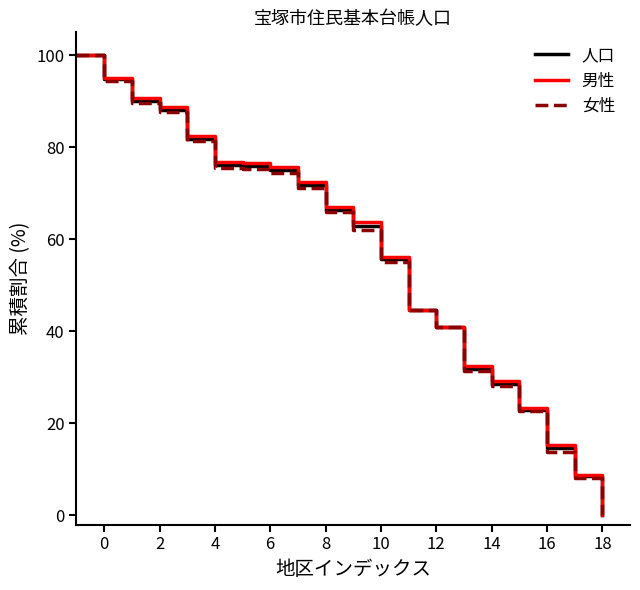

What is the maximum value shown in the chart?

100.0